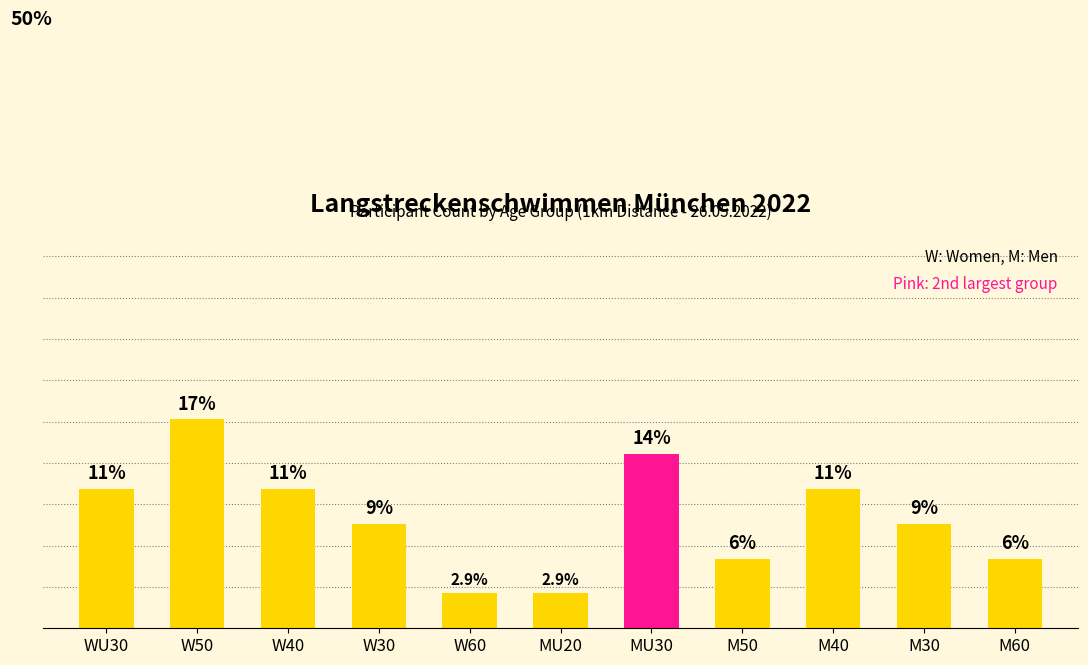

Are the bars grouped side by side (vs. stacked)?

No